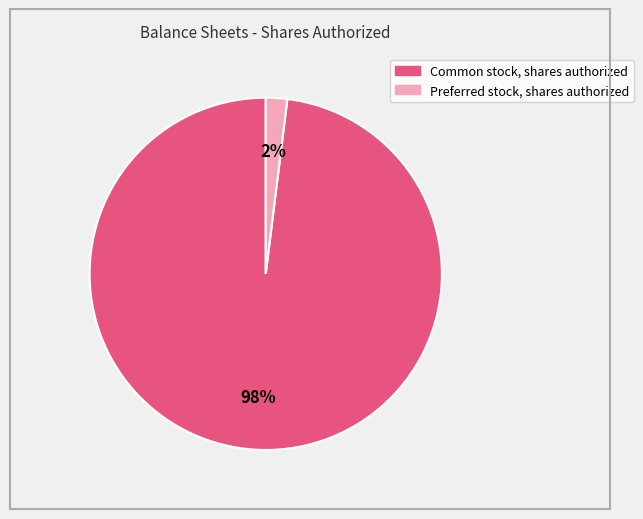

Is there a majority slice in this chart?

Yes